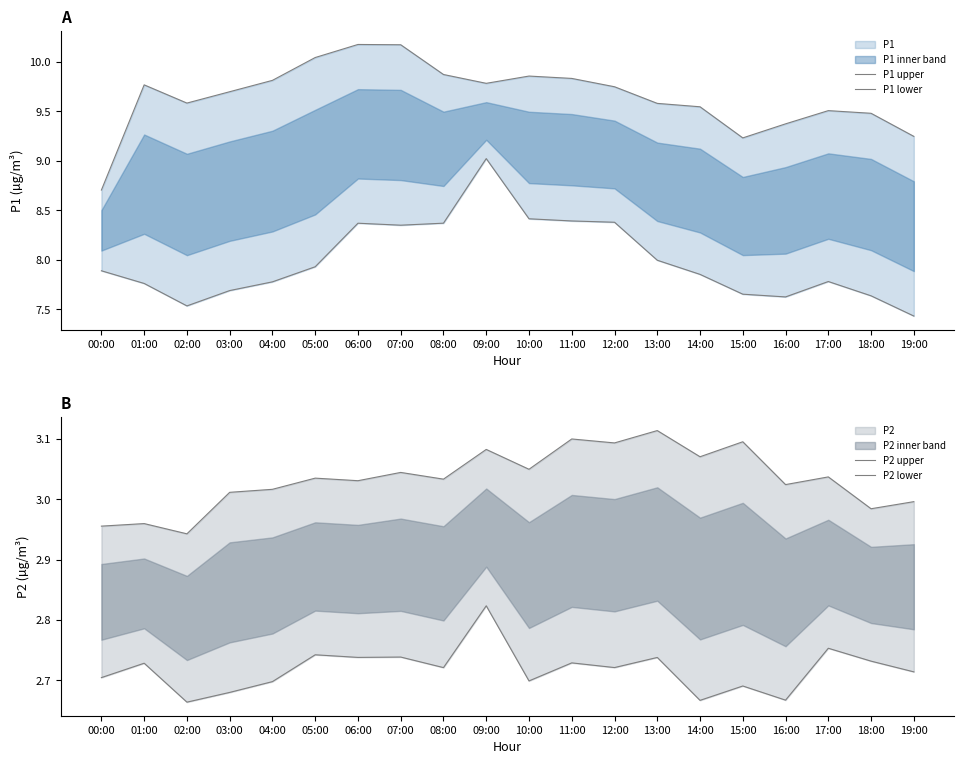

True or false: P1 lower and P2 lower intersect in this chart.

False